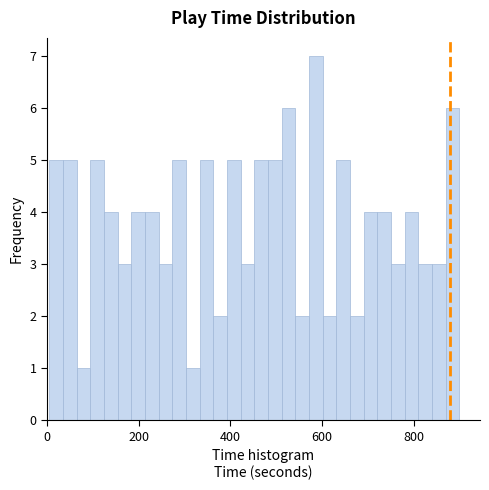

Around what value on the x-axis is the tallest bar? Give the approximate position of its centre, as read against the axis.

580